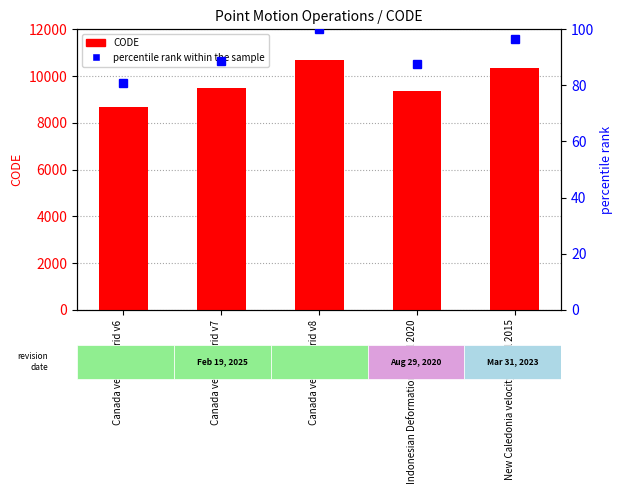

Read the CODE value at Canada velocity grid v6.

8676.0